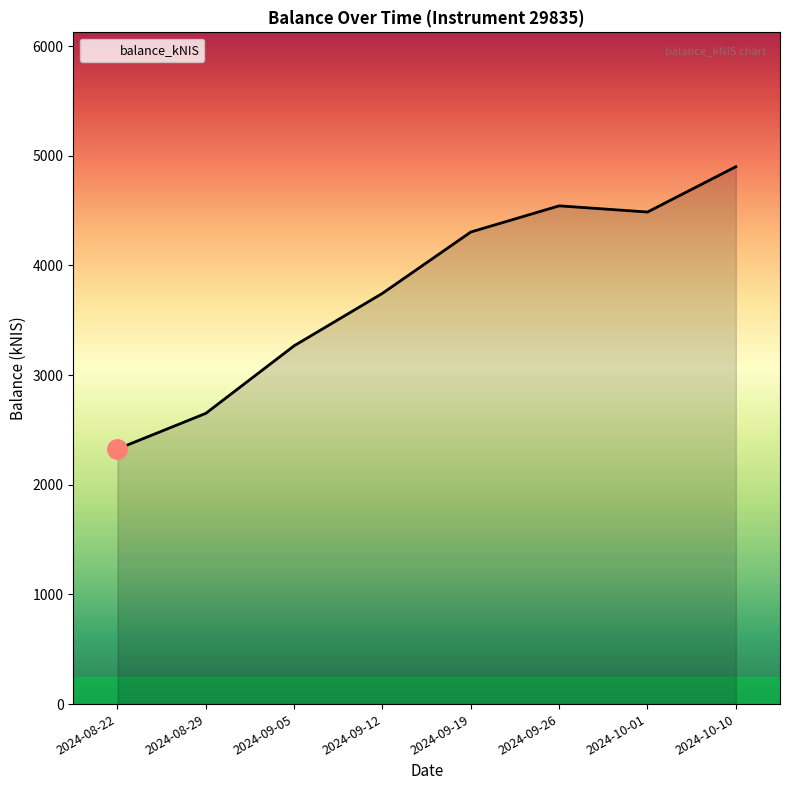

What is the approximate value at 2024-09-19?

4304.2